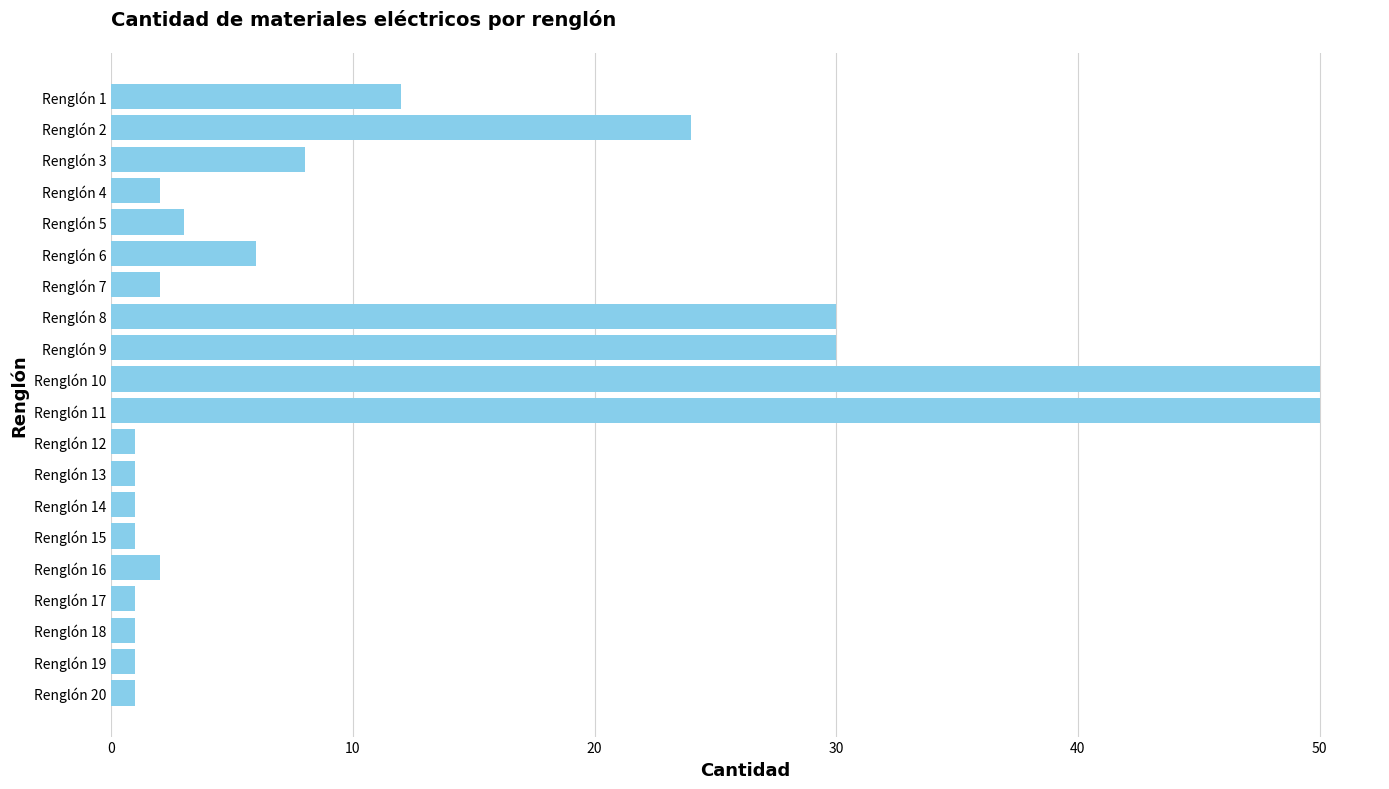

What is the greatest value displayed?

50